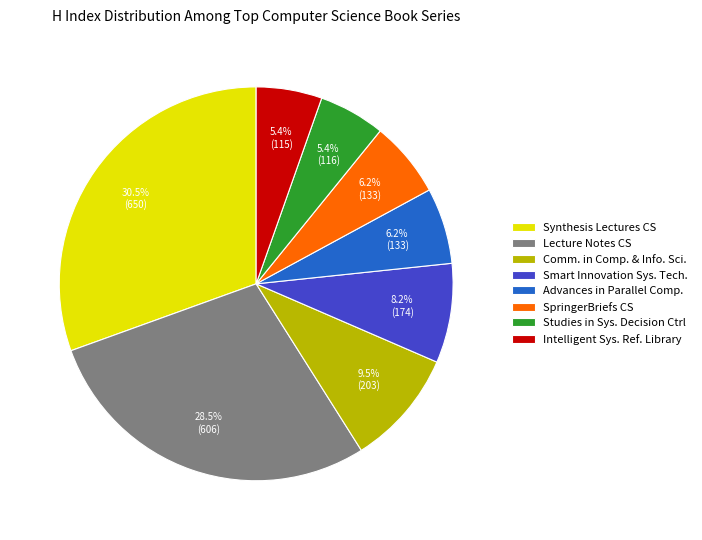

Does SpringerBriefs CS represent more than half of the total?

No